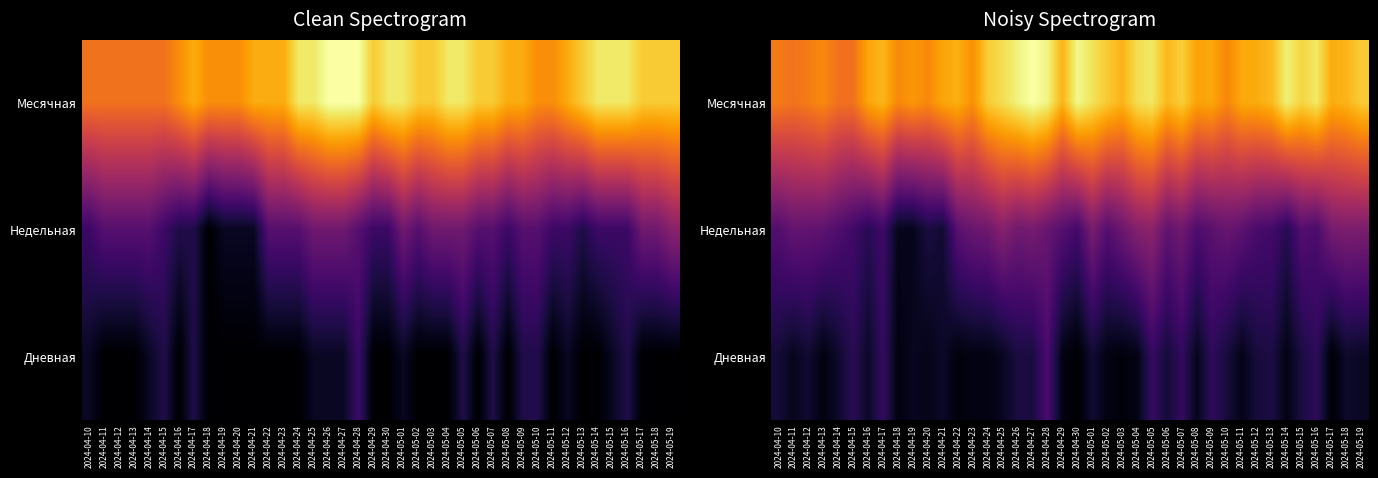

At which label does Месячная reach its peak?

2024-04-27